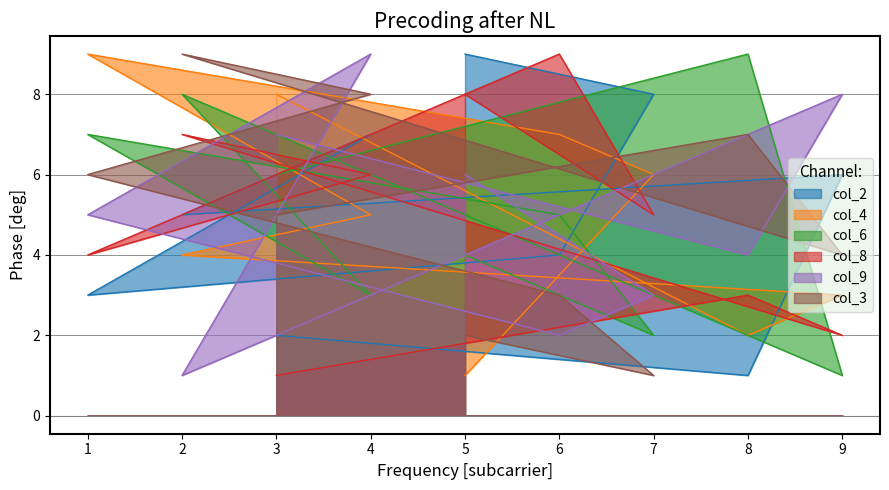

What is the difference between the col_3 values at 3 and 4?

3